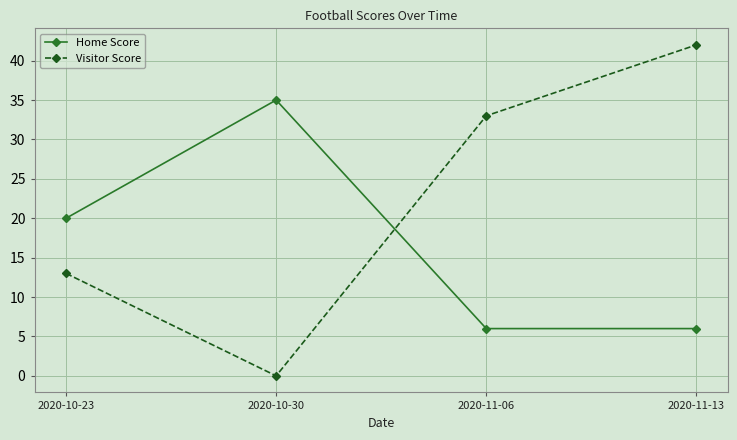

At how many categories does at least one series exceed 15?

4